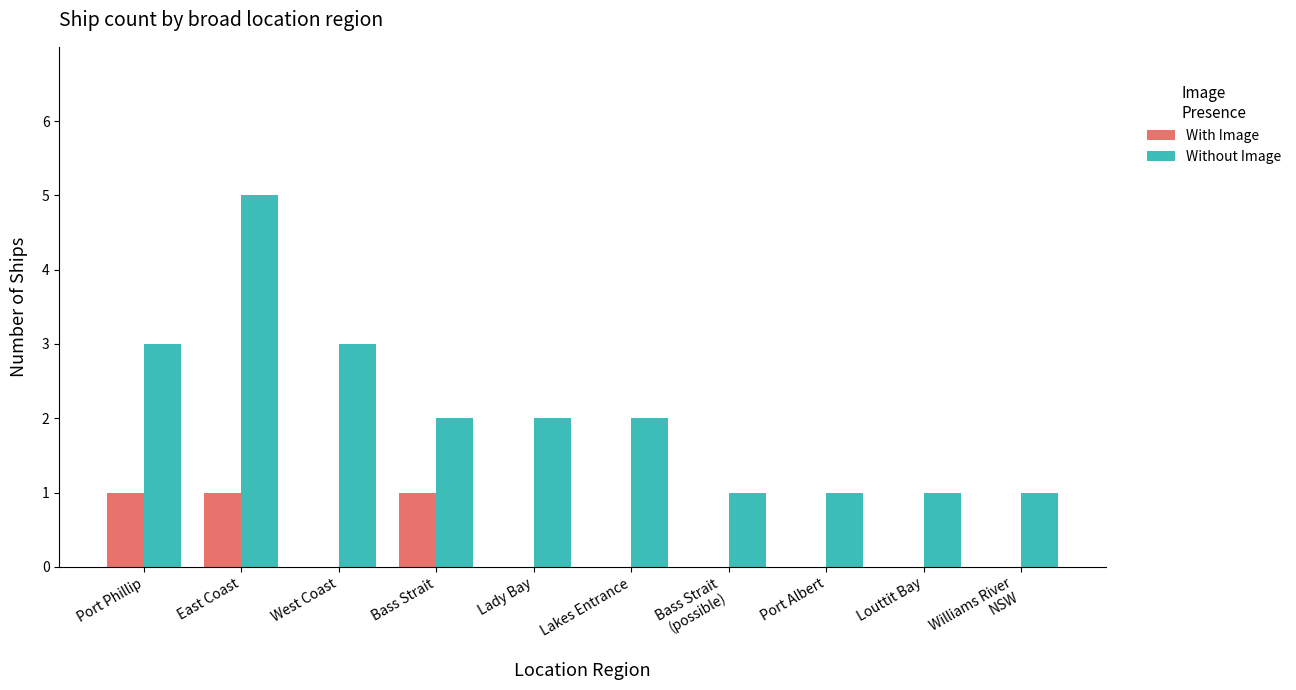

What is the sum of all Without Image values?

21